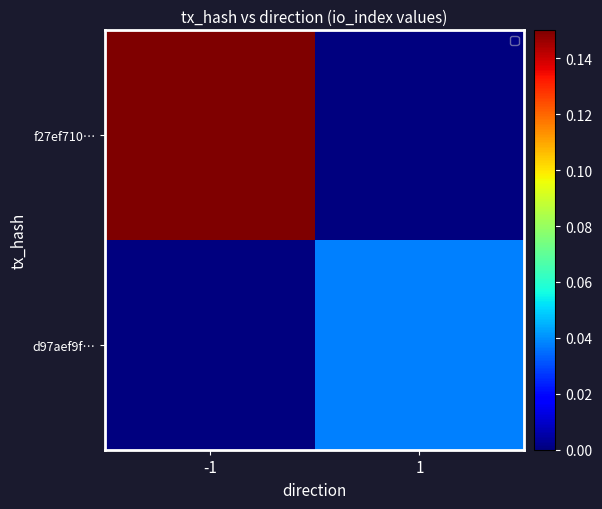

Which category has the highest value across all series?

-1